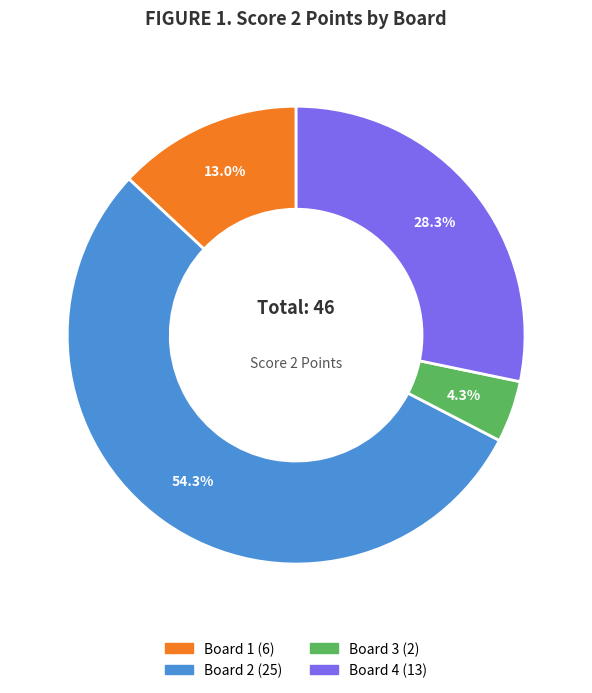

Is there any slice that represents more than half of the pie?

Yes